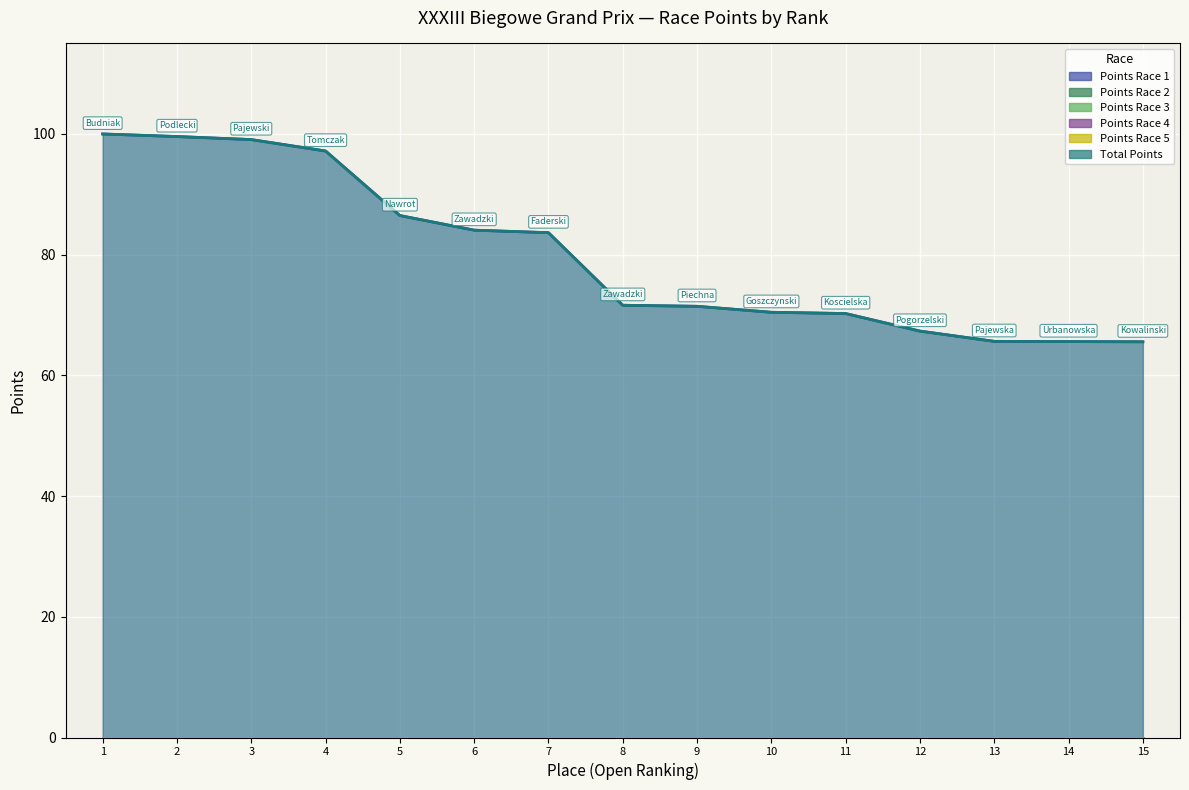

True or false: Points Race 3 and Points Race 1 cross at least once.

False